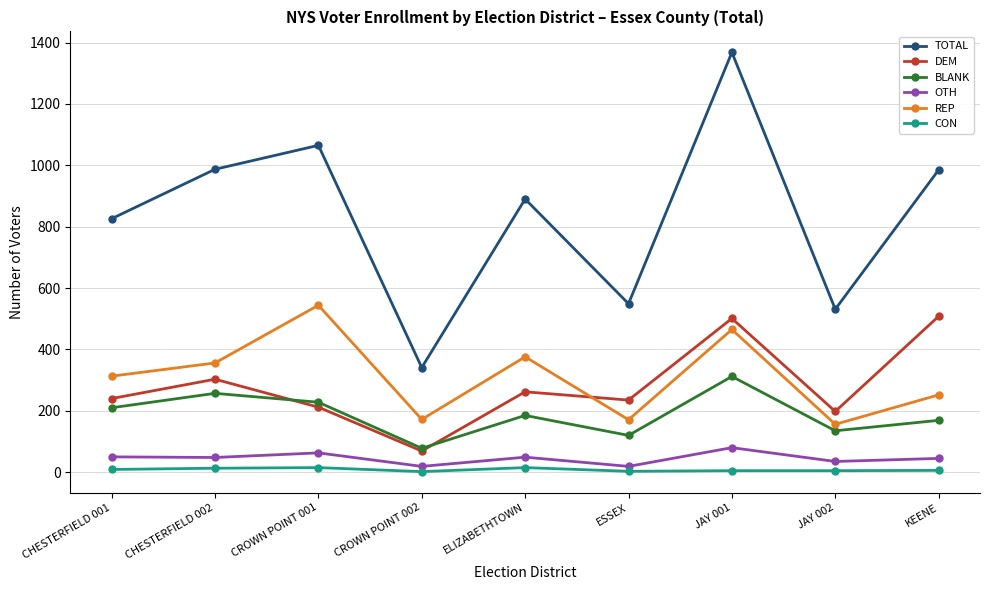

What is the spread (max minus min) of values at ELIZABETHTOWN?

875